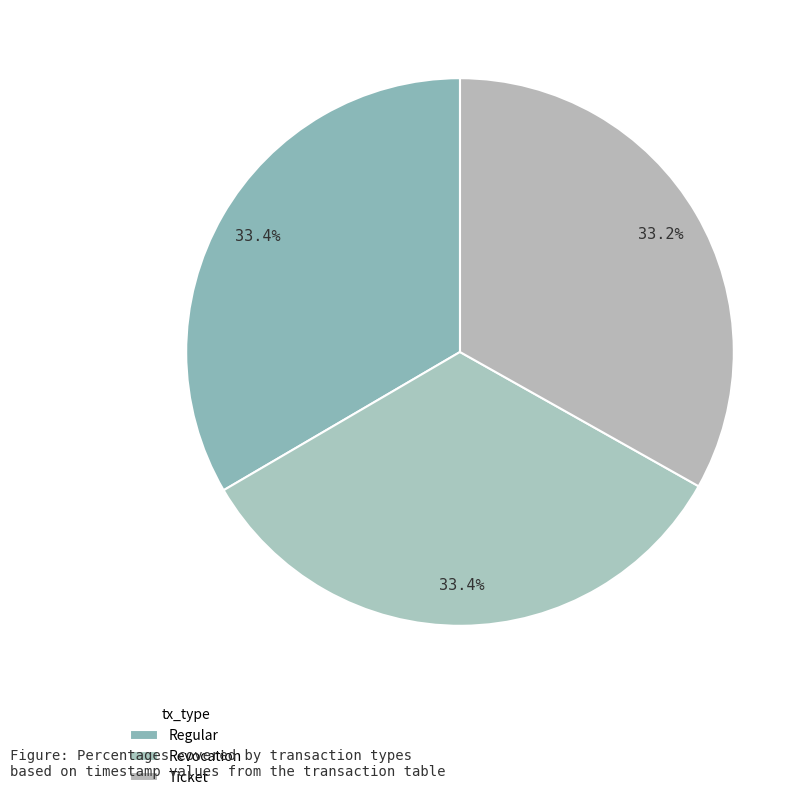

How many segments does this pie chart have?

3